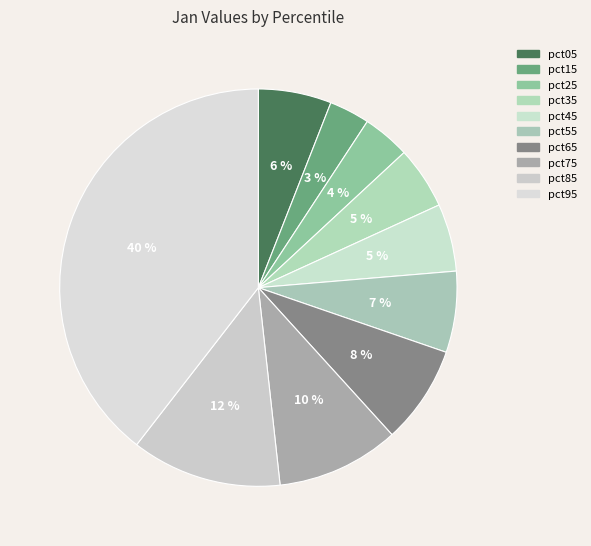

How many slices are in this pie chart?

10